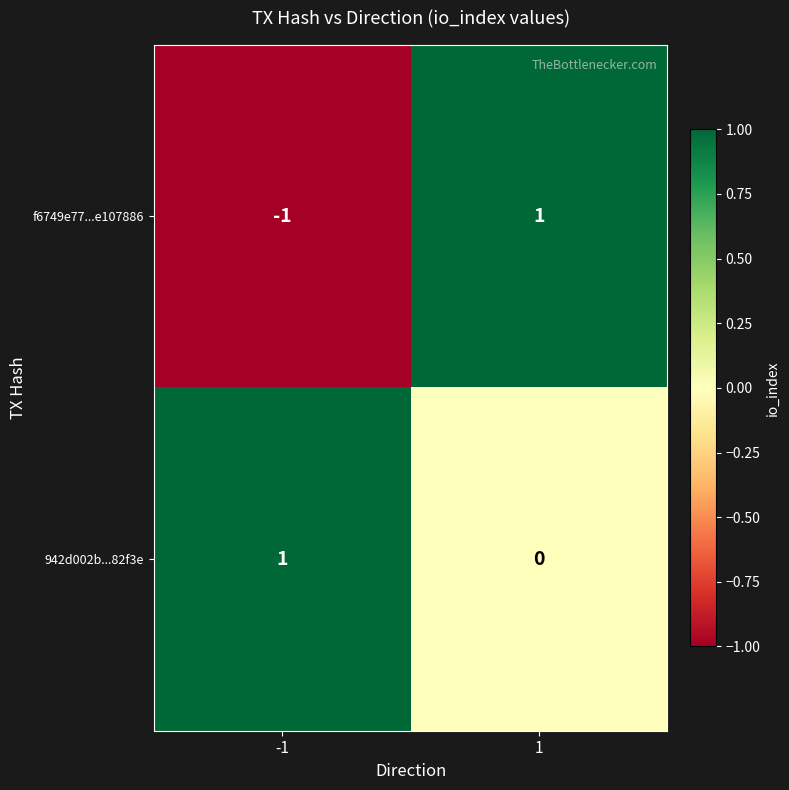

Which series changed the most between -1 and 1?

f6749e77...e107886